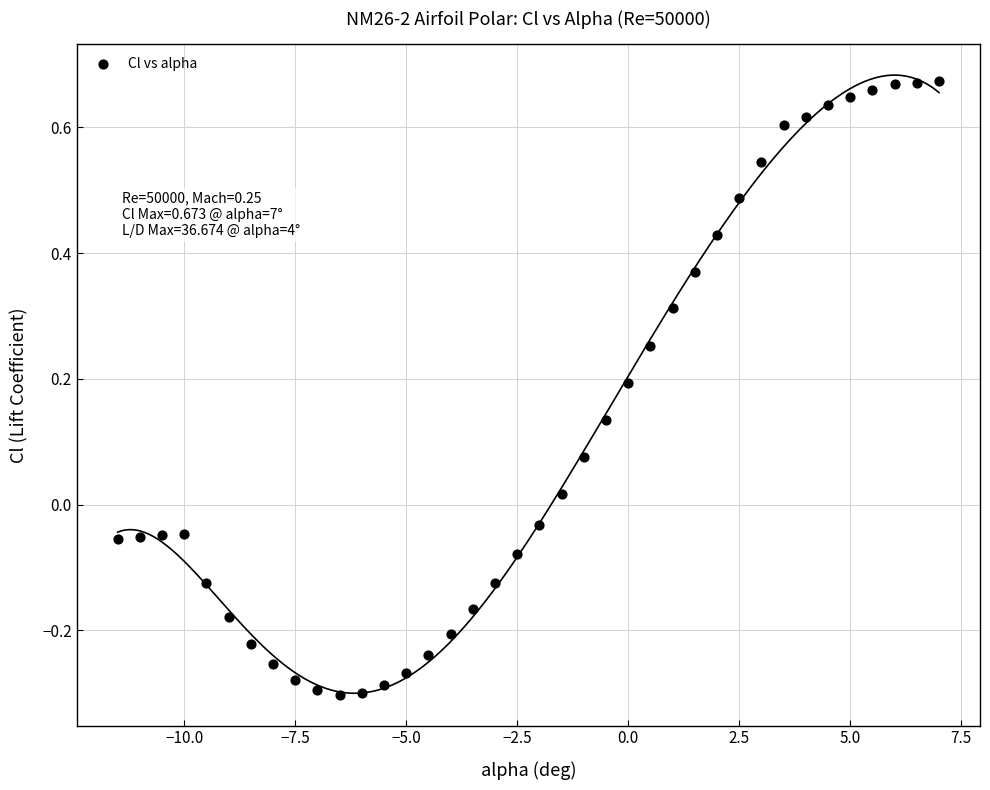

What is the range of Y values (max minus min)?

1.0